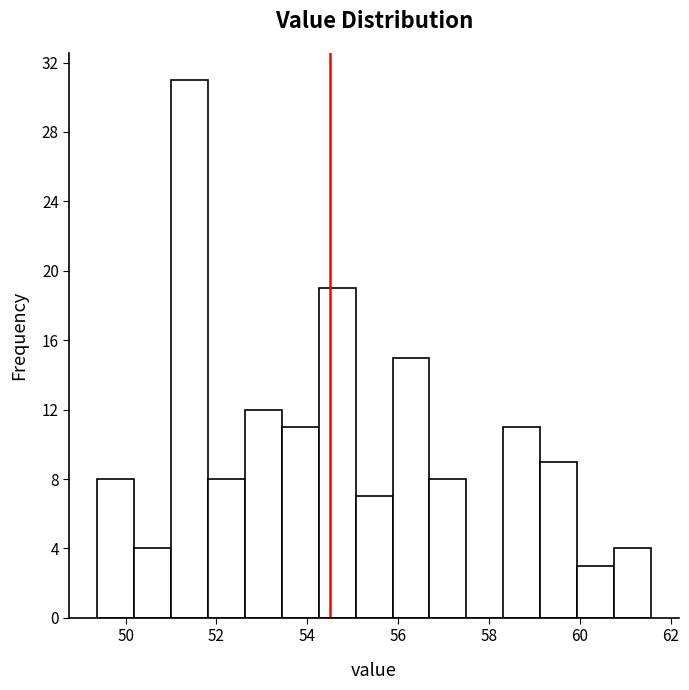

How tall is the bar that spans 58.4 to 59.2 on the x-axis? Neither the bar edges nor the heights are printed on the chart, so give them approximately, as read against the axes.

11